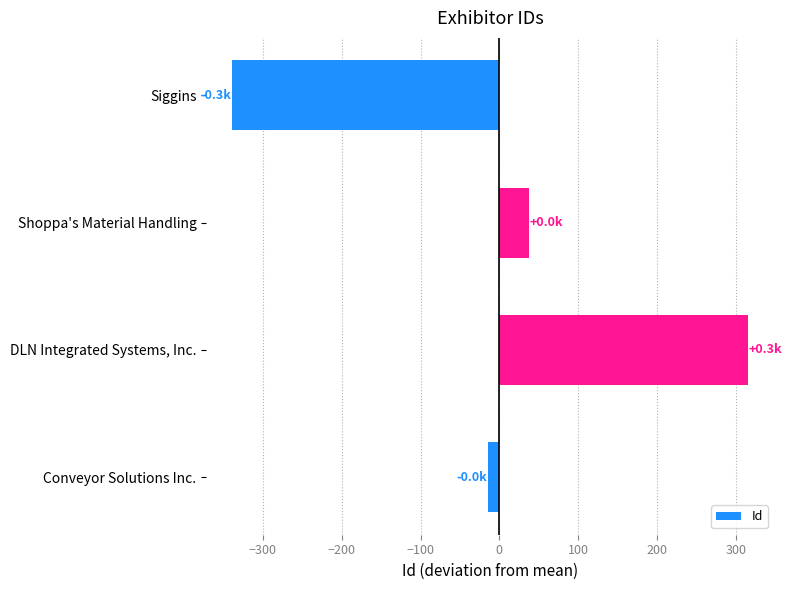

What is the maximum value shown in the chart?

315.8